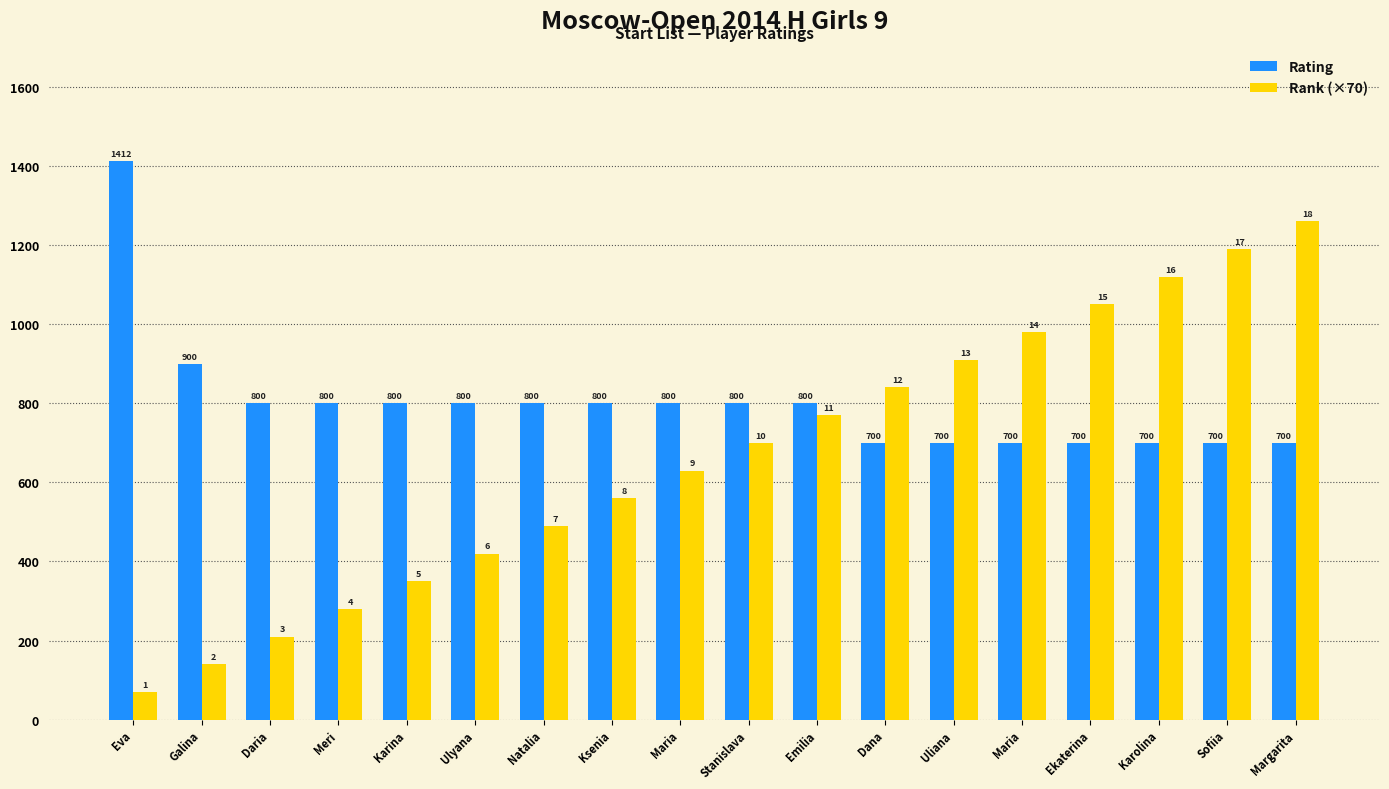

Is it true that Rating equals 410 at Karina?

False